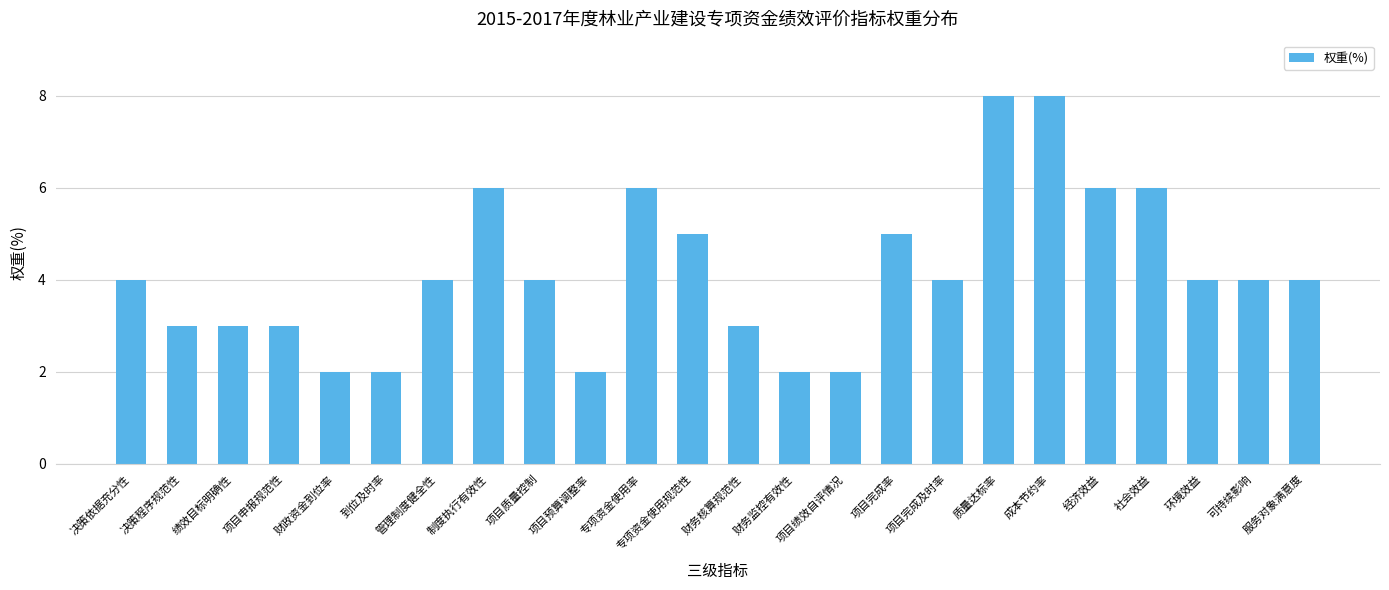

The chart shows a value of 3 at 财政资金到位率. True or false?

False